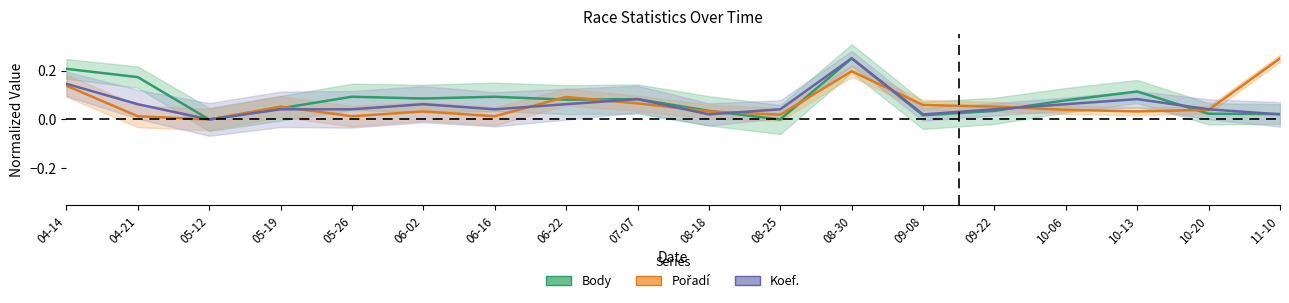

How many values in the Koef. series exceed 0?

17